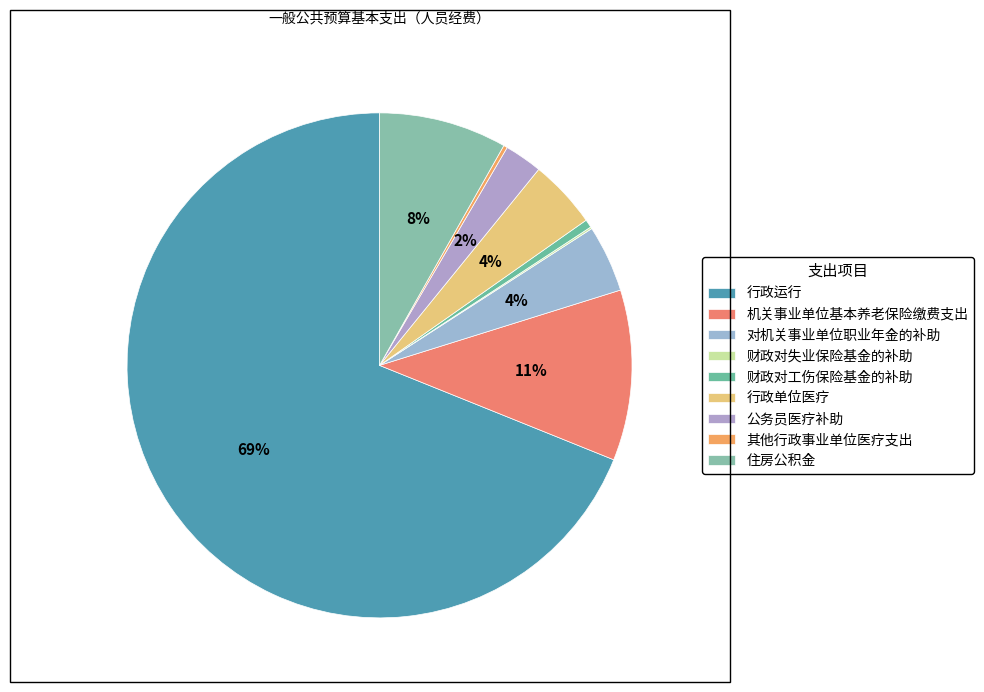

To the nearest percent, what is the average slice percentage?

11%